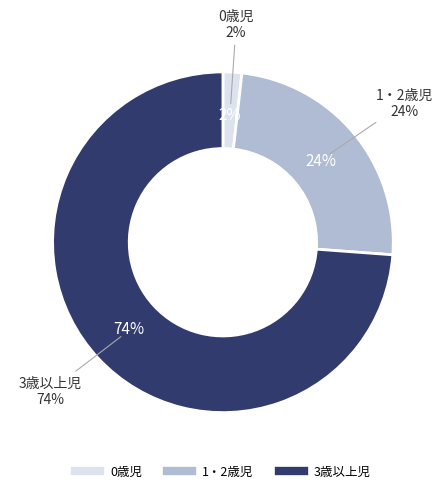

Combined, do 0歳児 and 3歳以上児 account for over 50%?

Yes